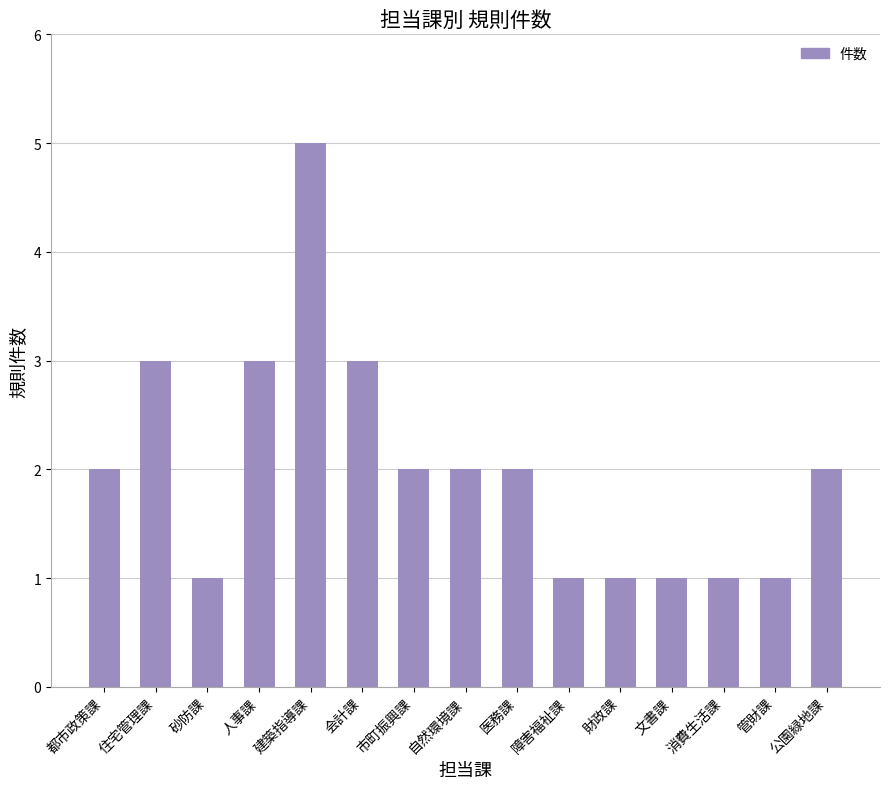

What is the label of the 10th bar from the right?

会計課